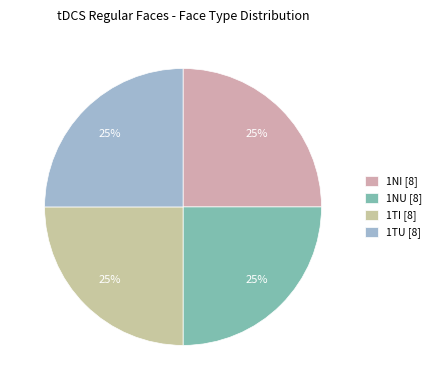

How many segments does this pie chart have?

4